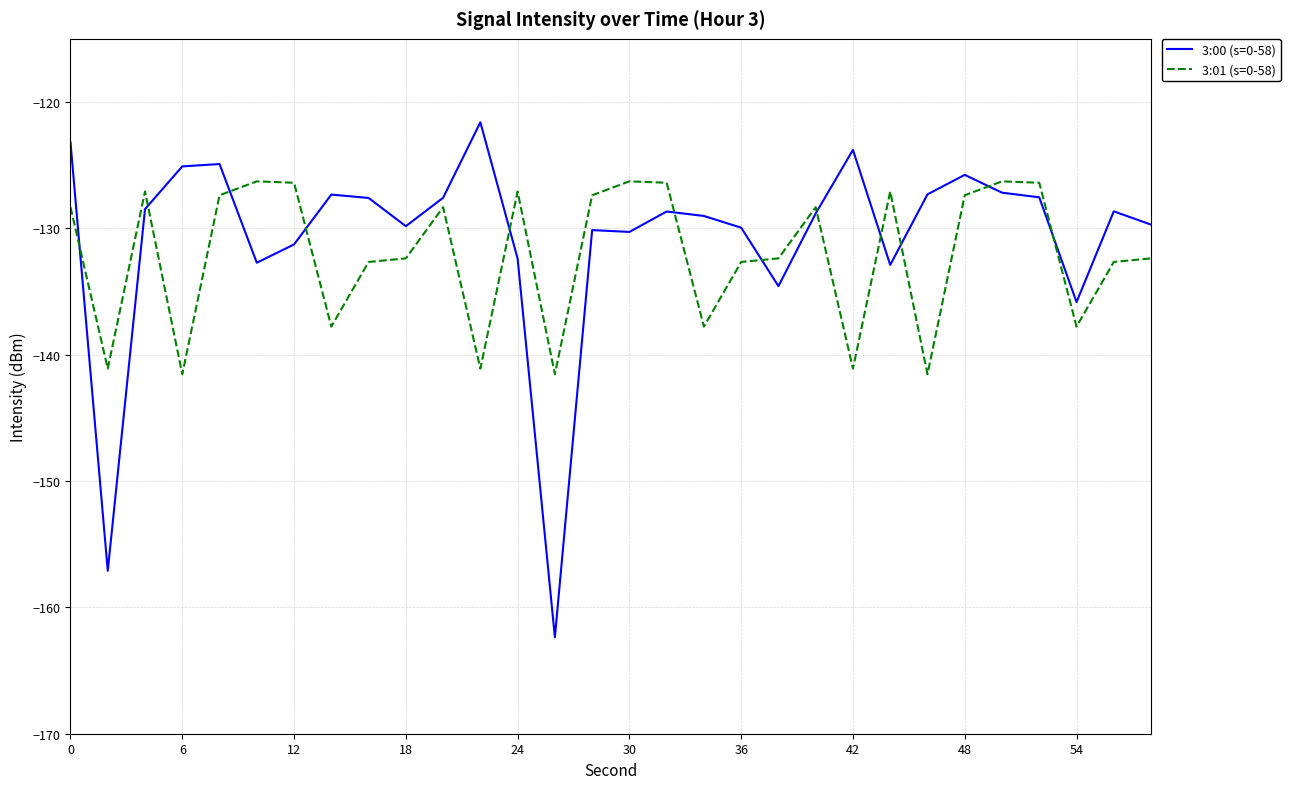

Rank the series by their maximum value, from lowest to highest.

3:01 (s=0-58), 3:00 (s=0-58)